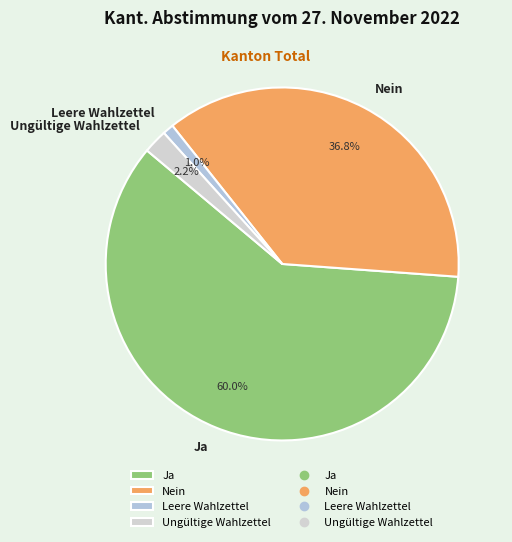

Which category has the biggest portion of the pie?

Ja